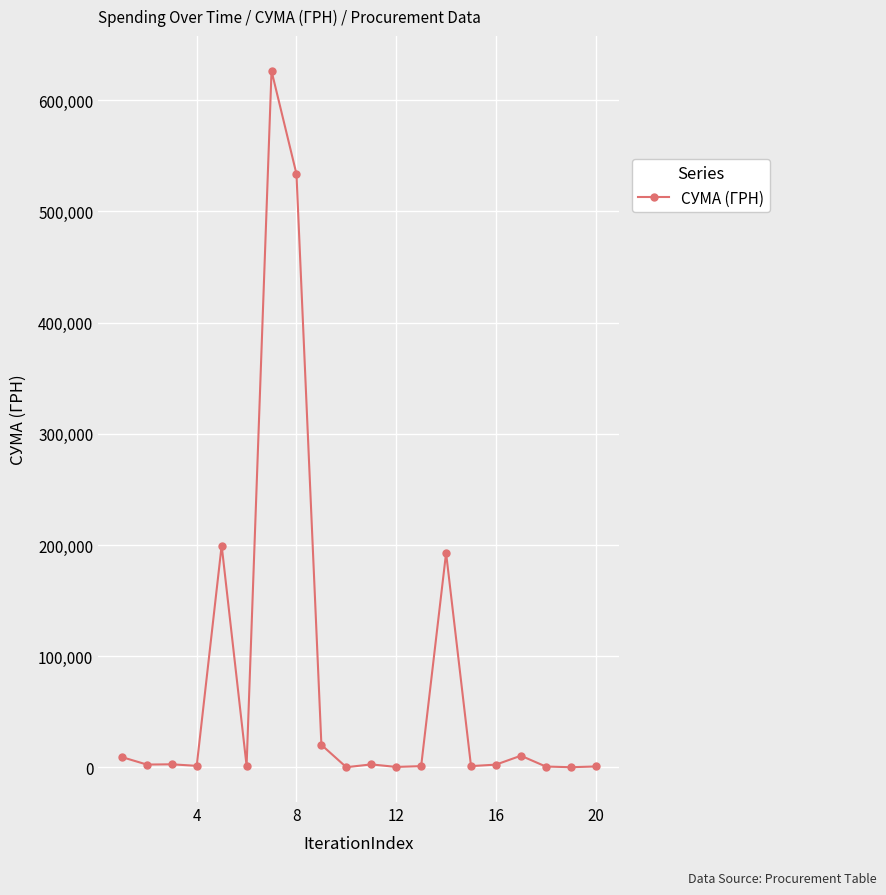

True or false: the data has more than 2 interior local peaks.

True